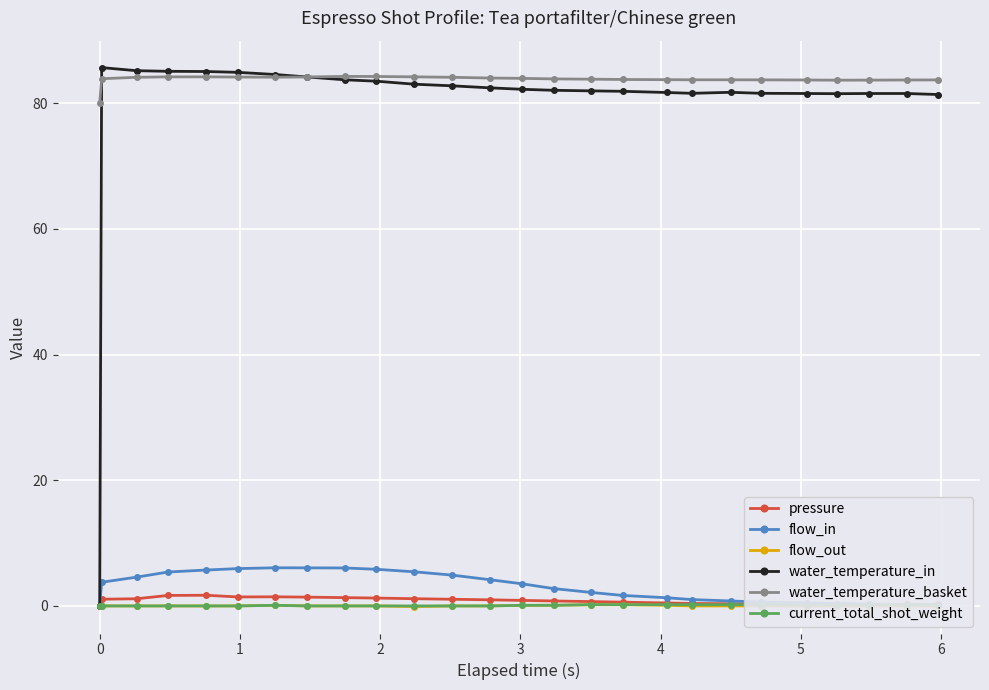

Reading left to right, transcribe all the data shown in this chart.

pressure: 0.0	1.1	1.1	1.7	1.7	1.4	1.4	1.4	1.3	1.2	1.1	1.1	1.0	0.9	0.8	0.7	0.6	0.5	0.4	0.3	0.3	0.3	0.3	0.2	0.2	0.2
flow_in: 0.0	3.8	4.6	5.4	5.7	5.9	6.1	6.1	6.0	5.8	5.4	4.9	4.2	3.5	2.8	2.1	1.7	1.3	1.0	0.8	0.6	0.5	0.4	0.3	0.2	0.2
flow_out: 0.0	0.0	0.0	0.0	0.0	0.0	0.1	0.0	0.0	0.0	-0.1	0.0	0.0	0.1	0.1	0.2	0.2	0.1	0.0	0.0	0.0	0.0	0.0	0.0	0.0	0.0
water_temperature_in: 0.0	85.7	85.2	85.1	85.0	84.9	84.6	84.2	83.7	83.5	83.0	82.8	82.4	82.2	82.0	82.0	81.9	81.7	81.6	81.7	81.6	81.5	81.5	81.5	81.5	81.4
water_temperature_basket: 80.0	83.9	84.1	84.2	84.2	84.2	84.1	84.2	84.3	84.2	84.2	84.1	84.0	84.0	83.9	83.8	83.8	83.7	83.7	83.7	83.7	83.7	83.7	83.7	83.7	83.7
current_total_shot_weight: 0.0	0.0	0.0	0.0	0.0	0.0	0.1	0.0	0.0	0.0	0.0	0.0	0.0	0.1	0.1	0.2	0.2	0.2	0.2	0.2	0.2	0.2	0.2	0.2	0.2	0.2